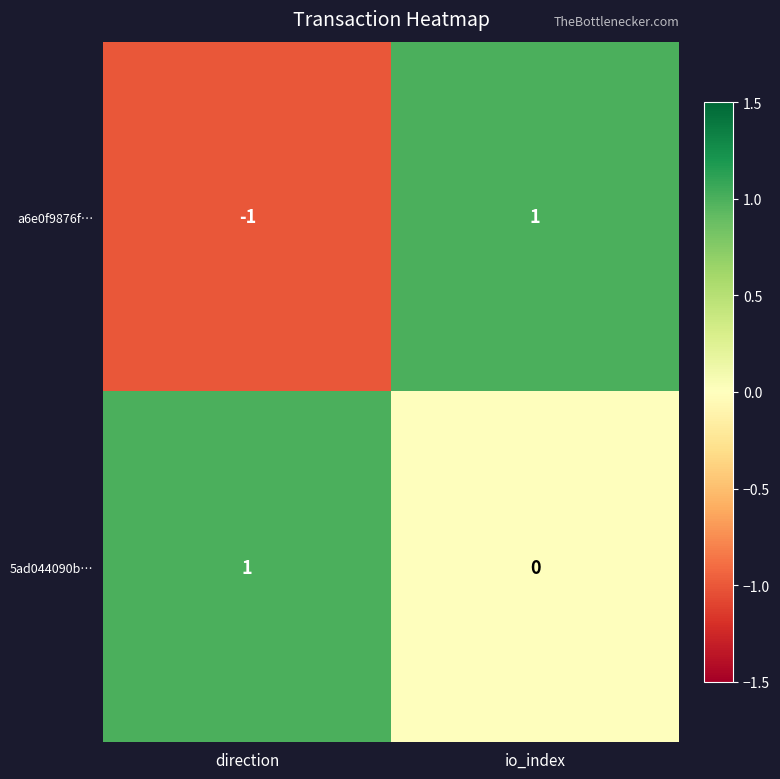

The a6e0f9876f… series shows -1 at direction. True or false?

True